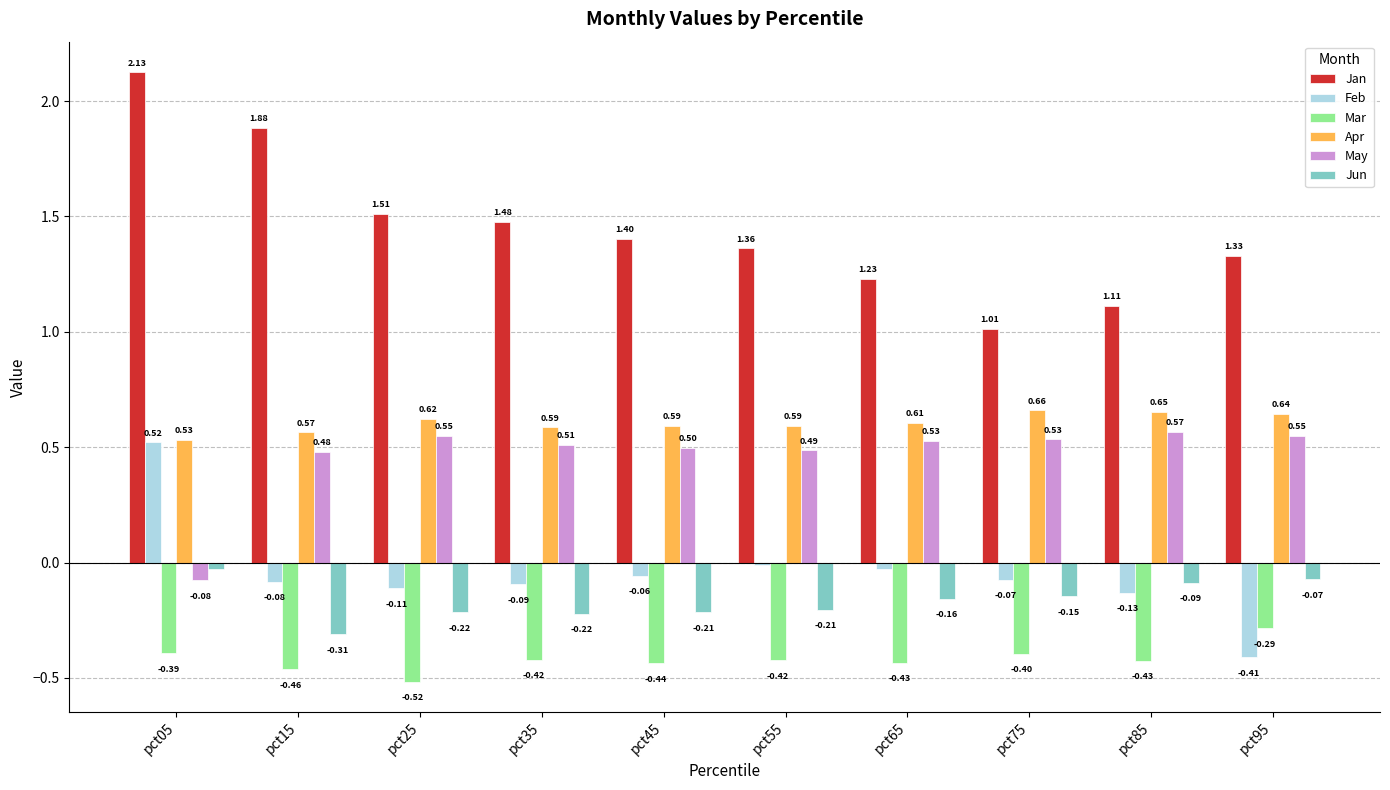

Which series changed the most between pct55 and pct65?

Jan